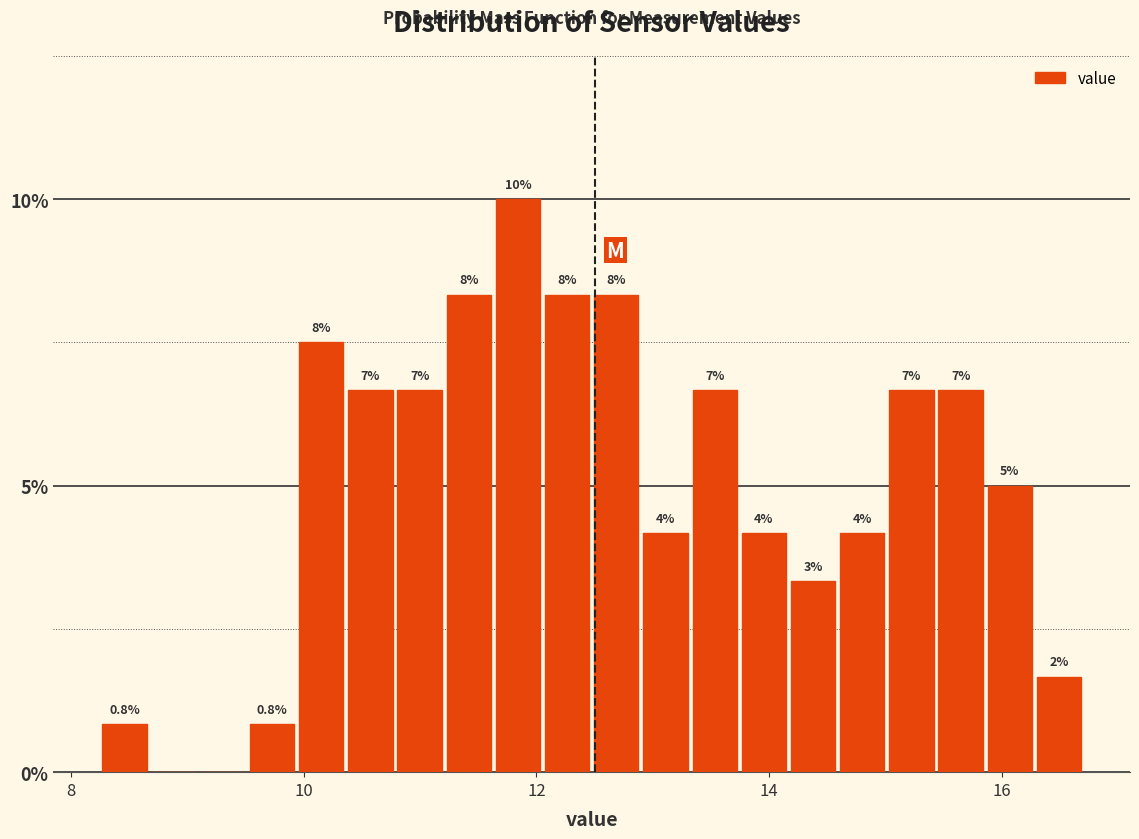

Around what value on the x-axis is the tallest bar? Give the approximate position of its centre, as read against the axis.

11.8